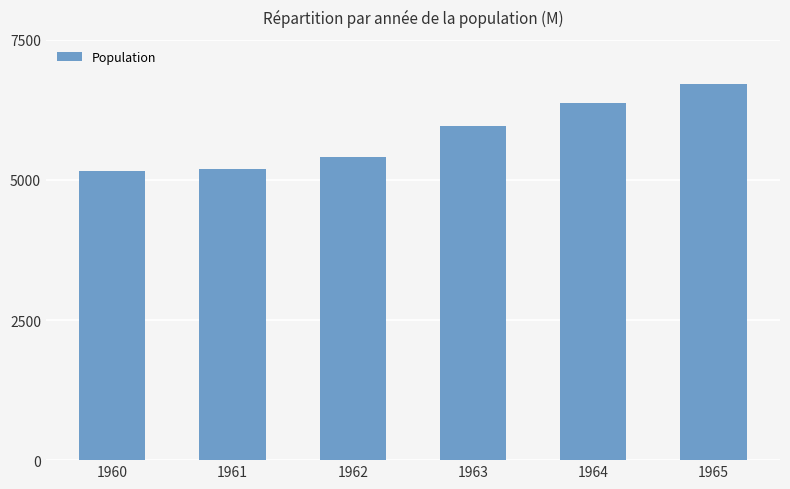

Are the bars horizontal?

No